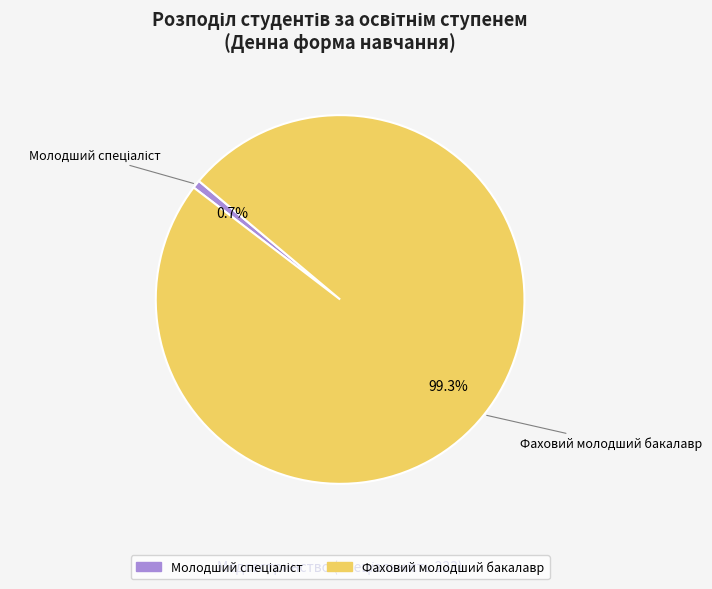

How many slices are in this pie chart?

2